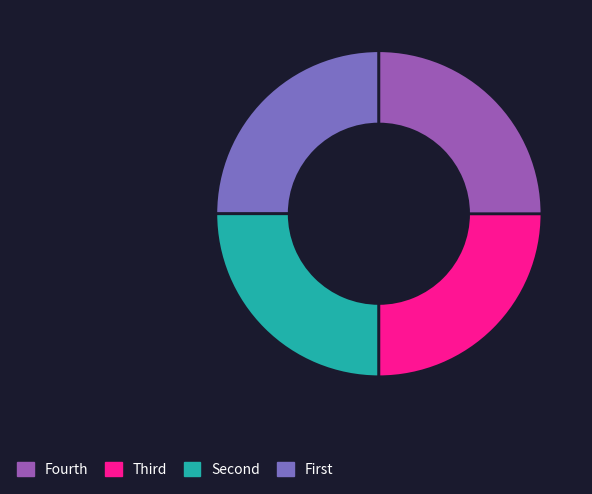

Does any single category account for the majority?

No